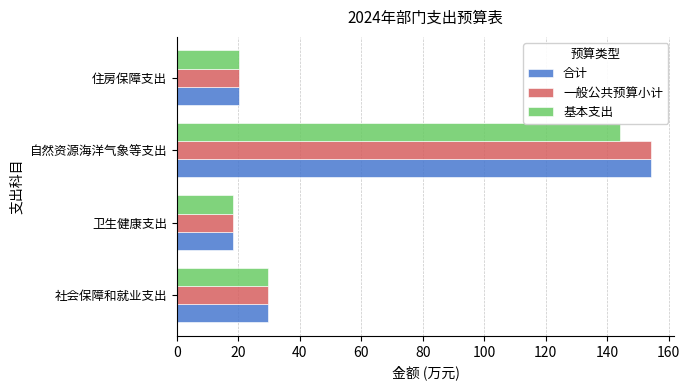

What is the maximum value for 一般公共预算小计?

154.1